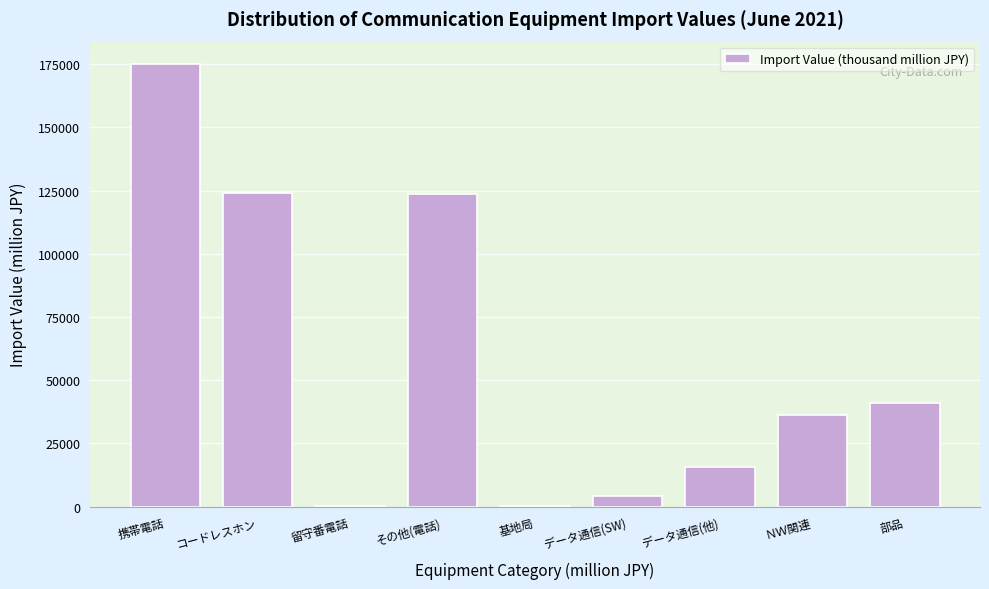

What is the ratio of the value at 部品 to the value at ＮＷ関連?

1.1